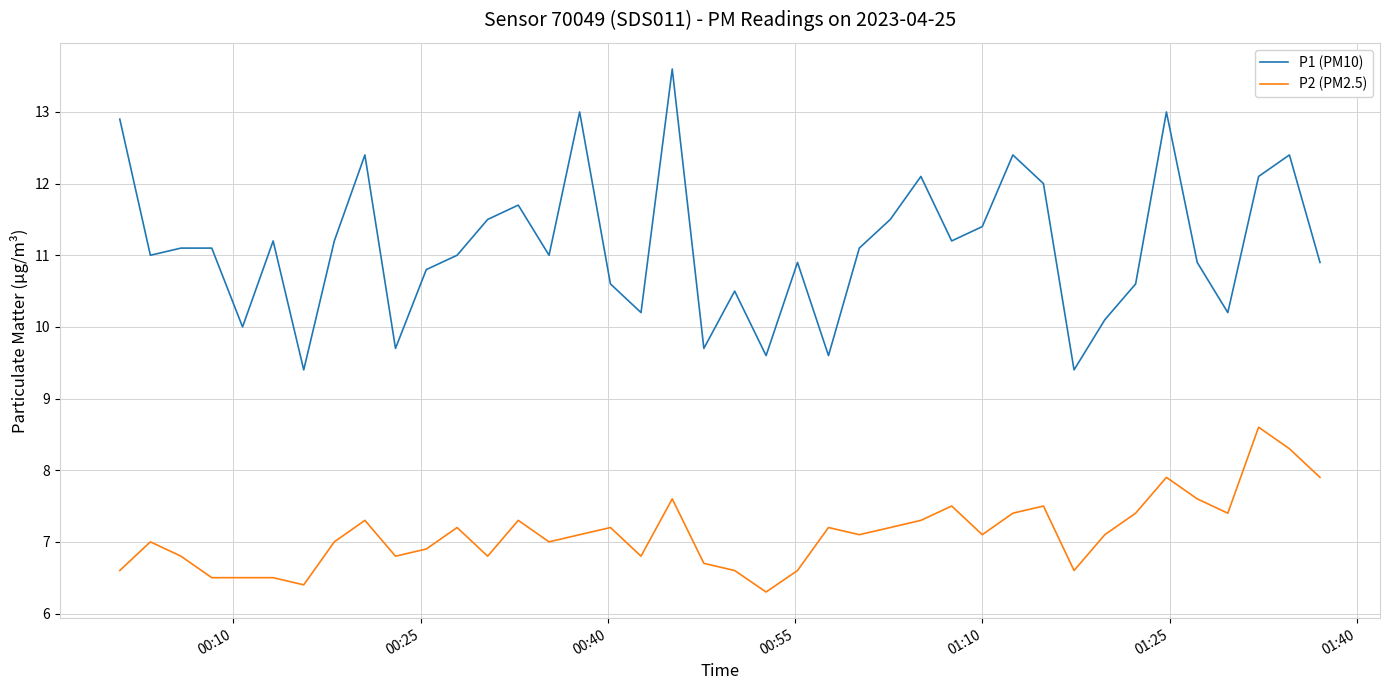

Reading left to right, transcribe all the data shown in this chart.

P1 (PM10): 12.9	11.0	11.1	11.1	10.0	11.2	9.4	11.2	12.4	9.7	10.8	11.0	11.5	11.7	11.0	13.0	10.6	10.2	13.6	9.7	10.5	9.6	10.9	9.6	11.1	11.5	12.1	11.2	11.4	12.4	12.0	9.4	10.1	10.6	13.0	10.9	10.2	12.1	12.4	10.9
P2 (PM2.5): 6.6	7.0	6.8	6.5	6.5	6.5	6.4	7.0	7.3	6.8	6.9	7.2	6.8	7.3	7.0	7.1	7.2	6.8	7.6	6.7	6.6	6.3	6.6	7.2	7.1	7.2	7.3	7.5	7.1	7.4	7.5	6.6	7.1	7.4	7.9	7.6	7.4	8.6	8.3	7.9